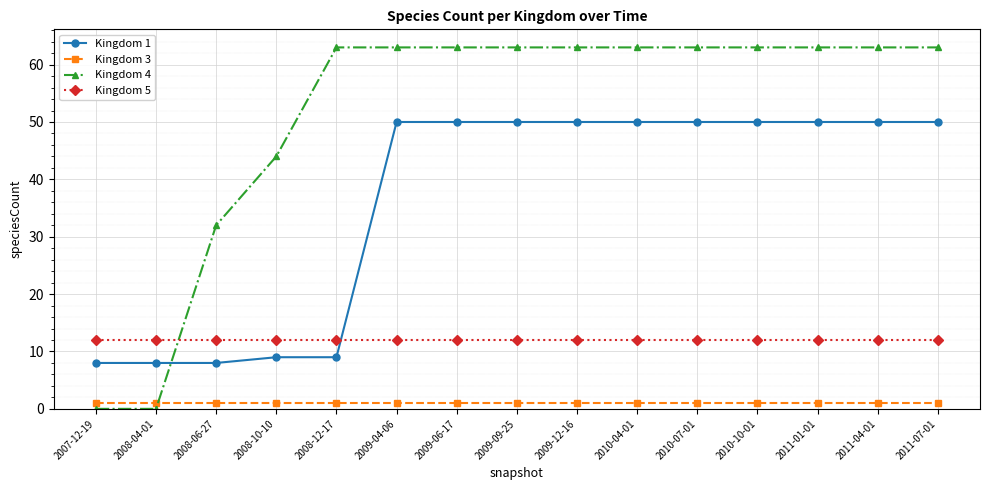

At 2009-04-06, list the series in order from largest to smallest.

Kingdom 4, Kingdom 1, Kingdom 5, Kingdom 3